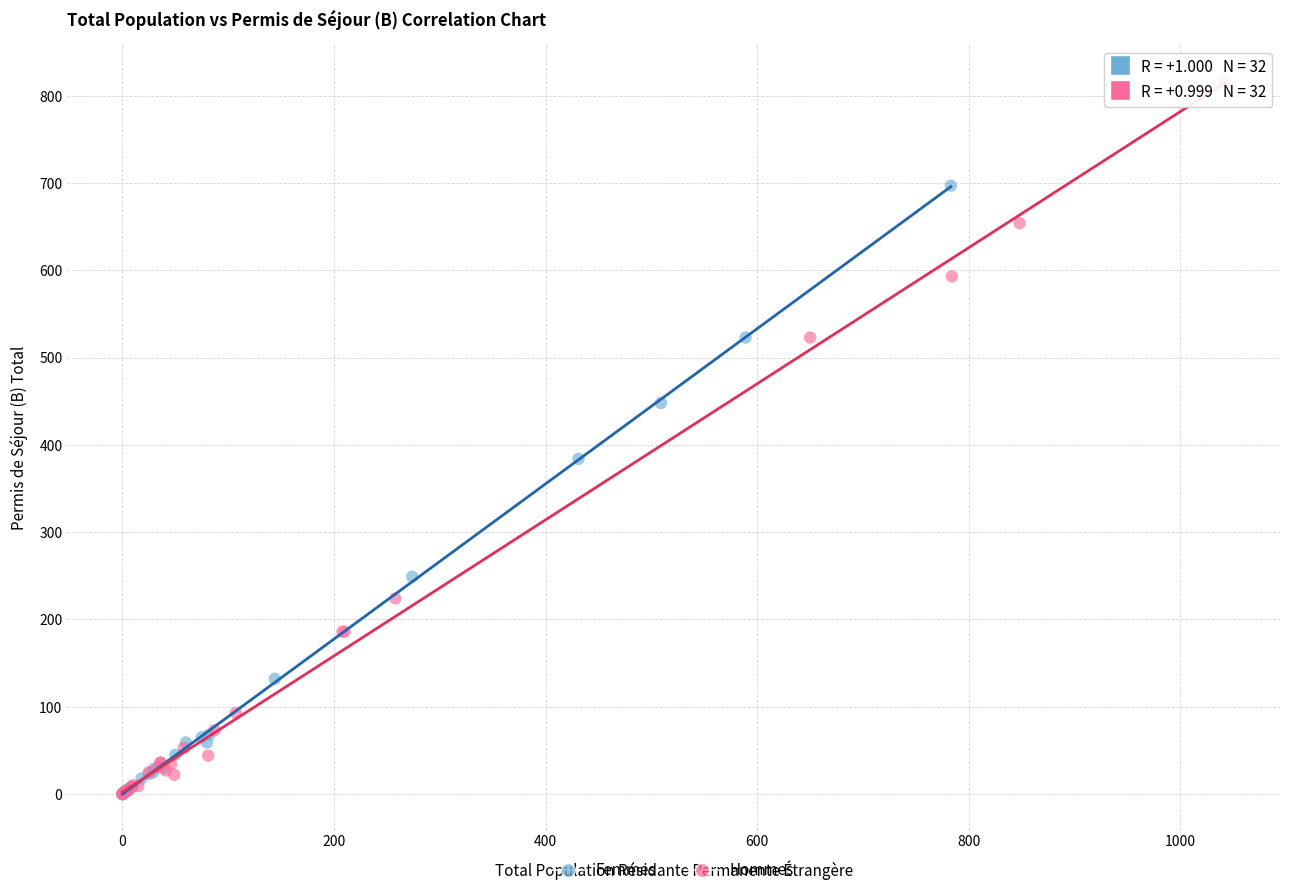

Which series reaches the maximum Y coordinate?

Hommes